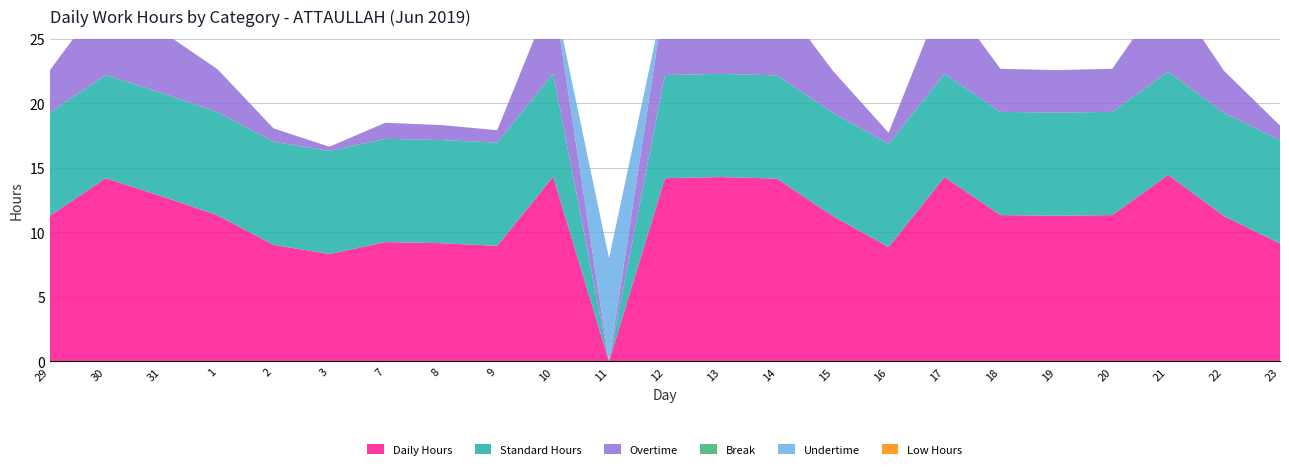

Reading left to right, what are all the values shown in this chart?

Daily Hours: 29=11.3	30=14.2	31=12.8	1=11.3	2=9.0	3=8.3	7=9.2	8=9.2	9=9.0	10=14.3	11=0.0	12=14.2	13=14.3	14=14.2	15=11.3	16=8.9	17=14.3	18=11.3	19=11.3	20=11.3	21=14.5	22=11.3	23=9.1
Standard Hours: 29=8.0	30=8.0	31=8.0	1=8.0	2=8.0	3=8.0	7=8.0	8=8.0	9=8.0	10=8.0	11=0.0	12=8.0	13=8.0	14=8.0	15=8.0	16=8.0	17=8.0	18=8.0	19=8.0	20=8.0	21=8.0	22=8.0	23=8.0
Overtime: 29=3.3	30=6.2	31=4.8	1=3.3	2=1.0	3=0.3	7=1.2	8=1.2	9=1.0	10=6.3	11=0.0	12=6.2	13=6.3	14=6.2	15=3.3	16=0.9	17=6.3	18=3.3	19=3.3	20=3.3	21=6.5	22=3.3	23=1.1
Break: 29=0.0	30=0.0	31=0.0	1=0.0	2=0.0	3=0.0	7=0.0	8=0.0	9=0.0	10=0.0	11=0.0	12=0.0	13=0.0	14=0.0	15=0.0	16=0.0	17=0.0	18=0.0	19=0.0	20=0.0	21=0.0	22=0.0	23=0.0
Undertime: 29=0.0	30=0.0	31=0.0	1=0.0	2=0.0	3=0.0	7=0.0	8=0.0	9=0.0	10=0.0	11=8.0	12=0.0	13=0.0	14=0.0	15=0.0	16=0.0	17=0.0	18=0.0	19=0.0	20=0.0	21=0.0	22=0.0	23=0.0
Low Hours: 29=0.0	30=0.0	31=0.0	1=0.0	2=0.0	3=0.0	7=0.0	8=0.0	9=0.0	10=0.0	11=0.0	12=0.0	13=0.0	14=0.0	15=0.0	16=0.0	17=0.0	18=0.0	19=0.0	20=0.0	21=0.0	22=0.0	23=0.0